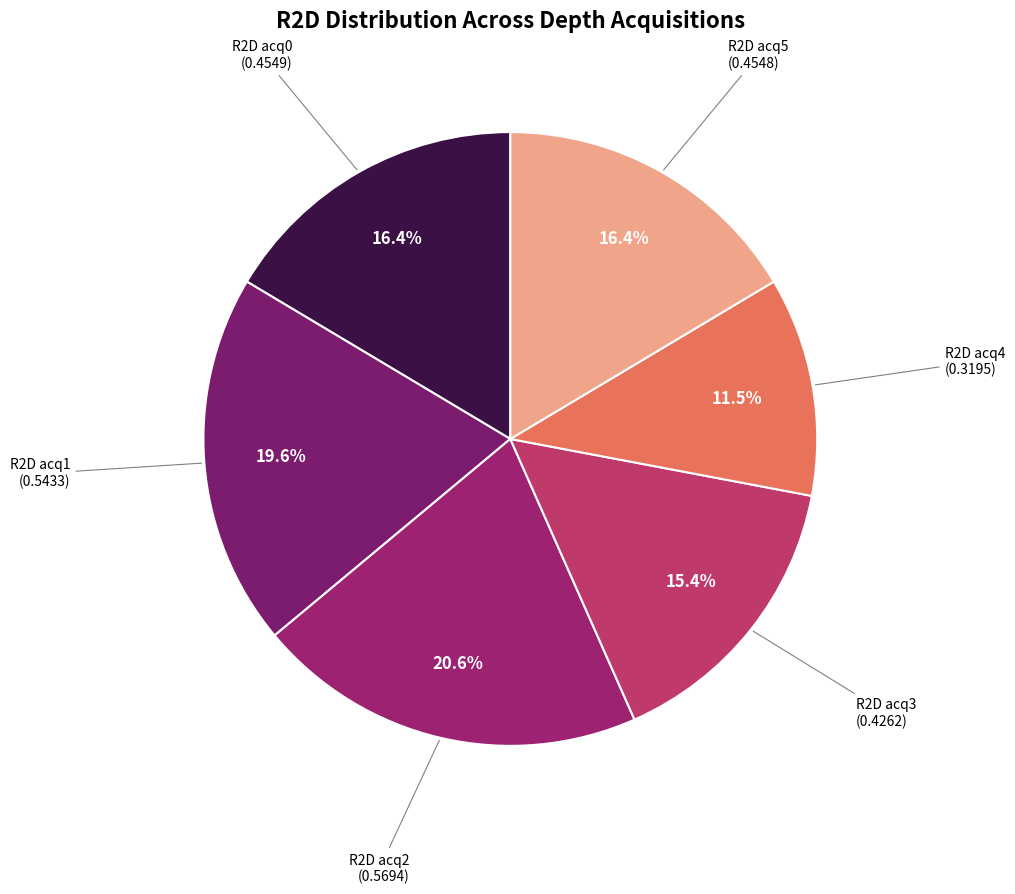

What percentage is NOT represented by R2D acq2 (0.5694)?

79.4%